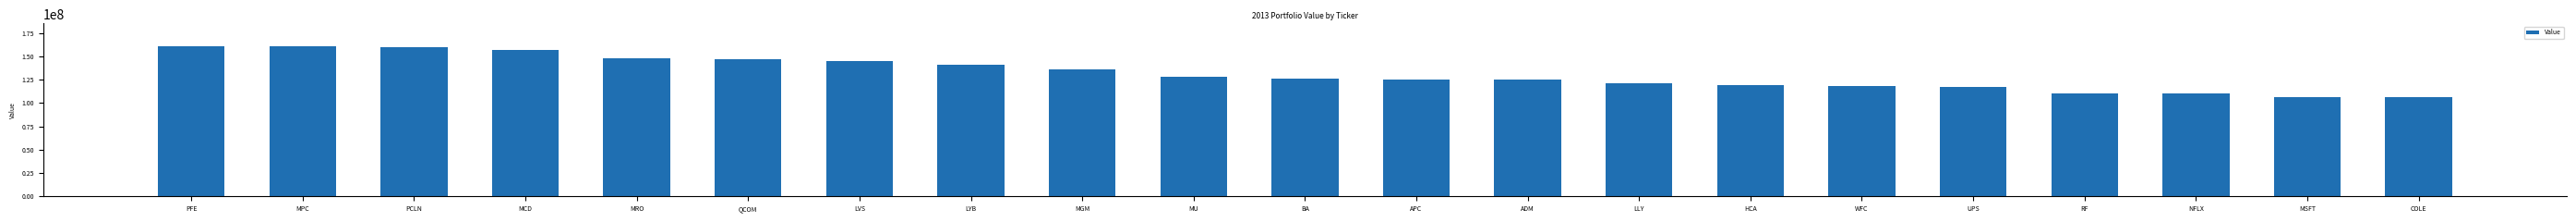

How many values are below 126349000?

10